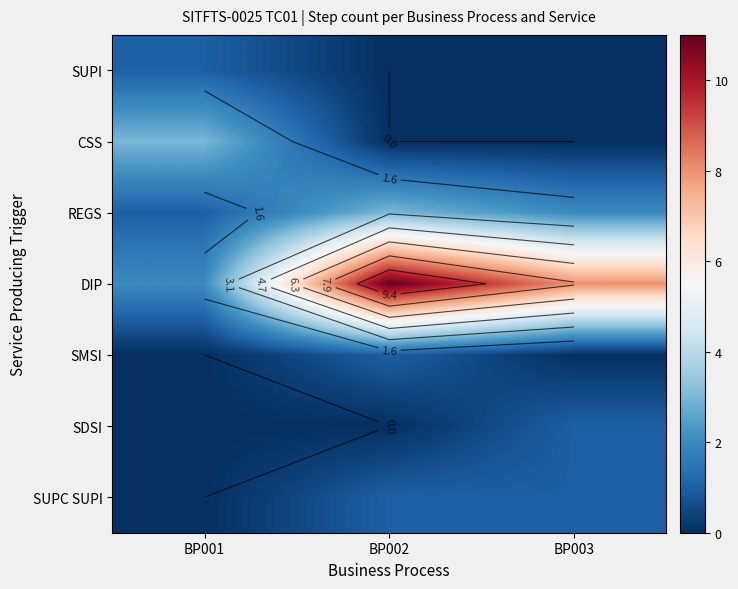

What is the sum of all REGS values?

6